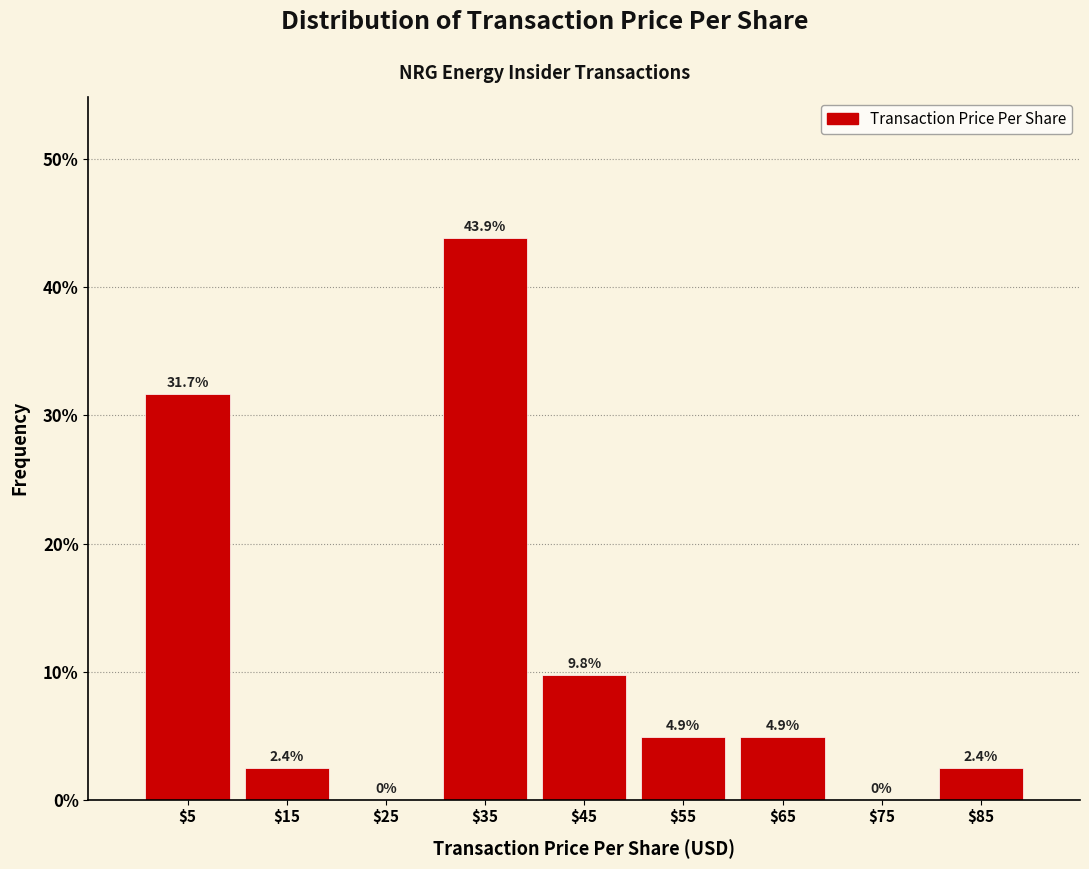

How tall is the bar that spans 80 to 90 on the x-axis?

2.4